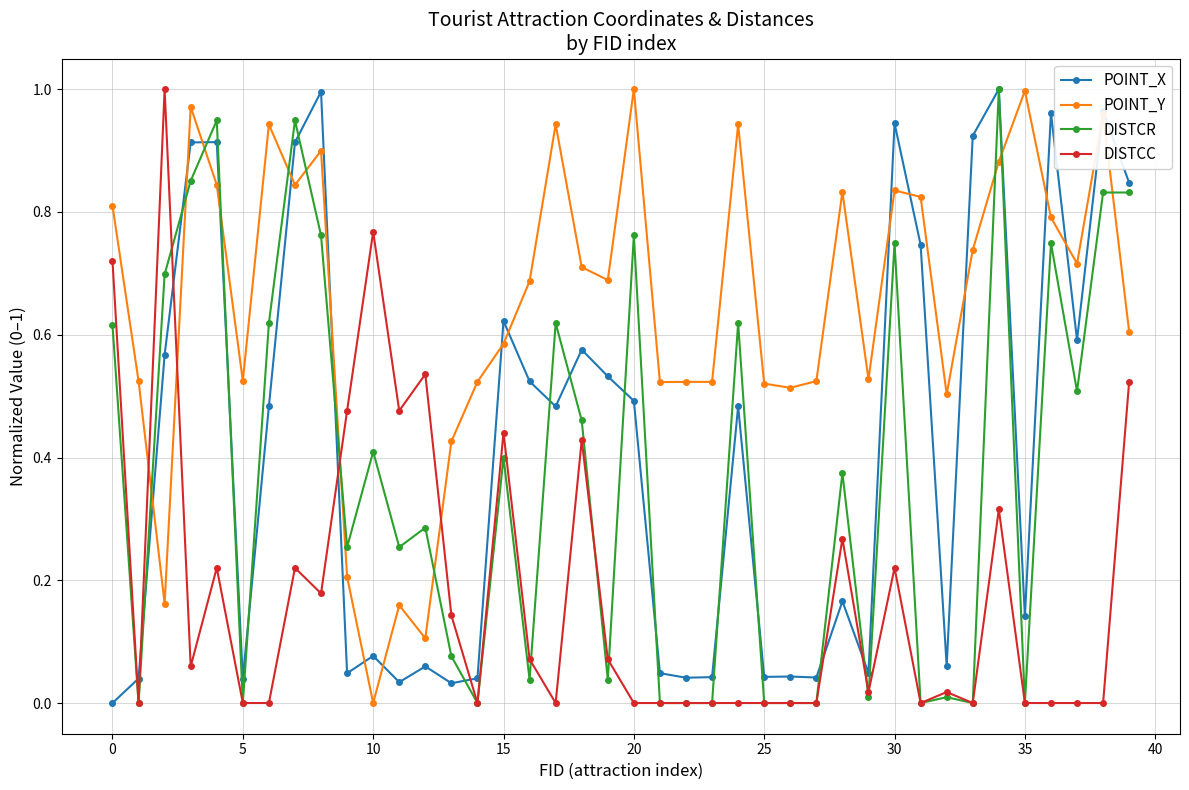

True or false: DISTCR has more than 0 points higher than both neighbors.

True